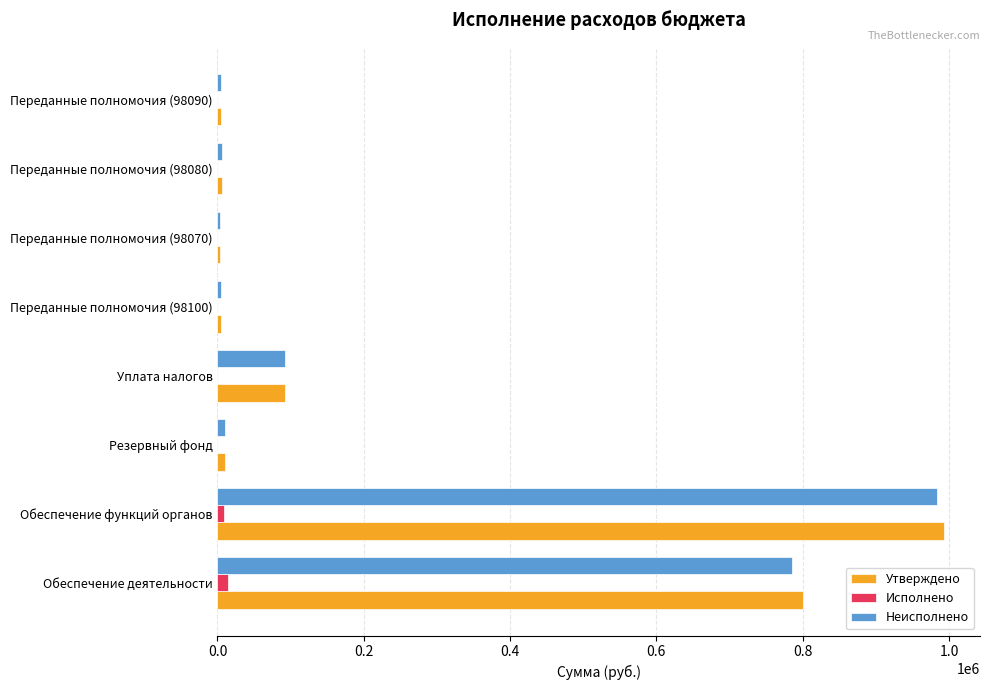

True or false: Неисполнено has a value of 4800.0 at Переданные полномочия (98090).

True